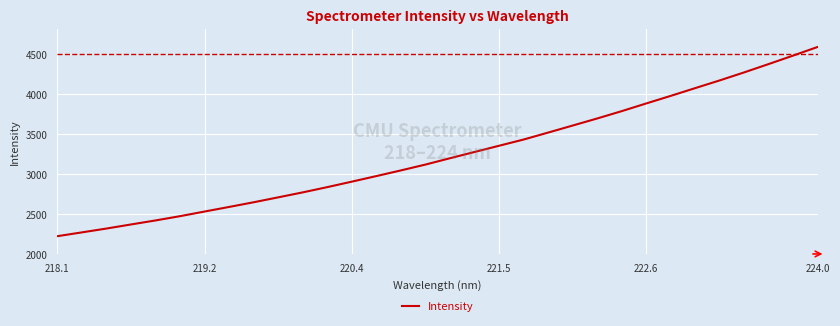

What is the difference between the maximum and minimum values?

2366.1